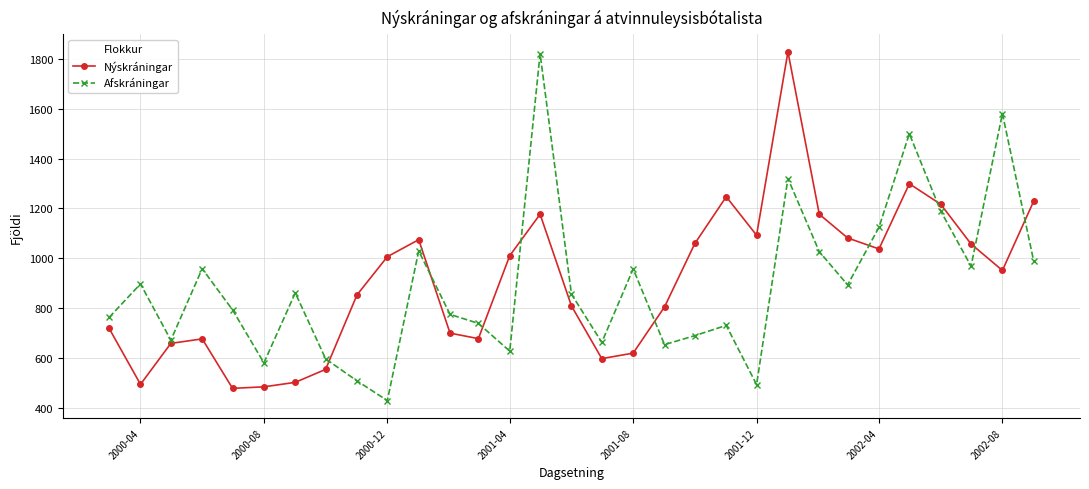

What is the value of the Nýskráningar point at the 15th from the left?

1177